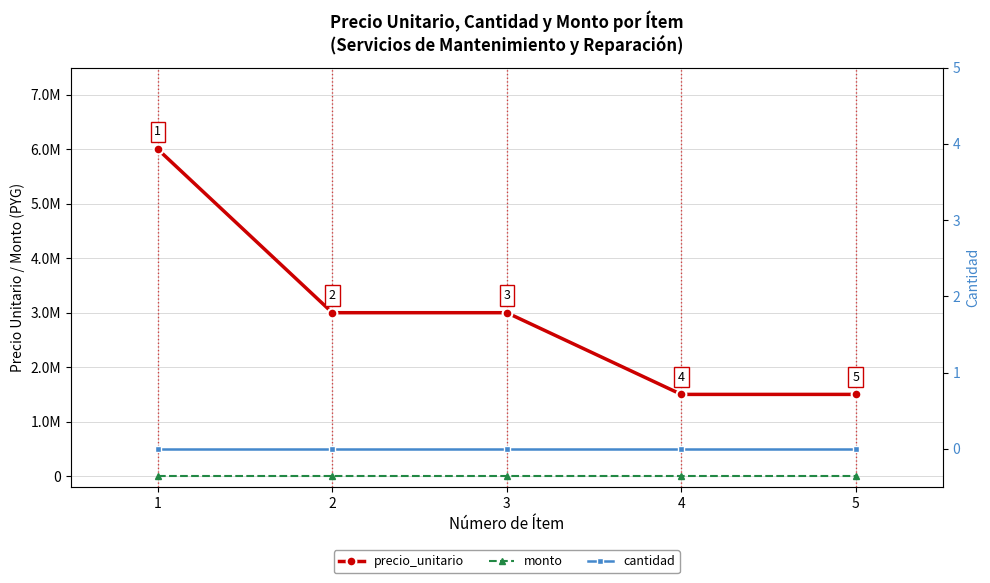

True or false: cantidad has more than 0 points higher than both neighbors.

False